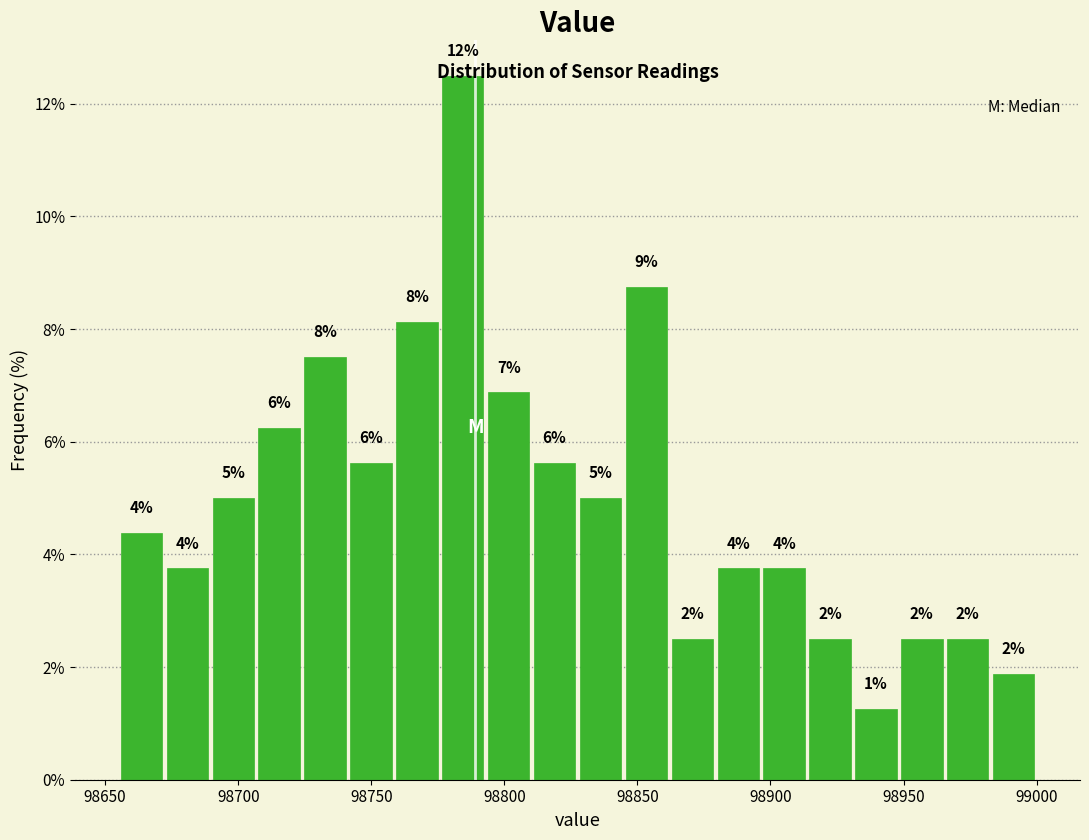

Read against the x-axis, roughly where is the centre of the tallest bar?

98785